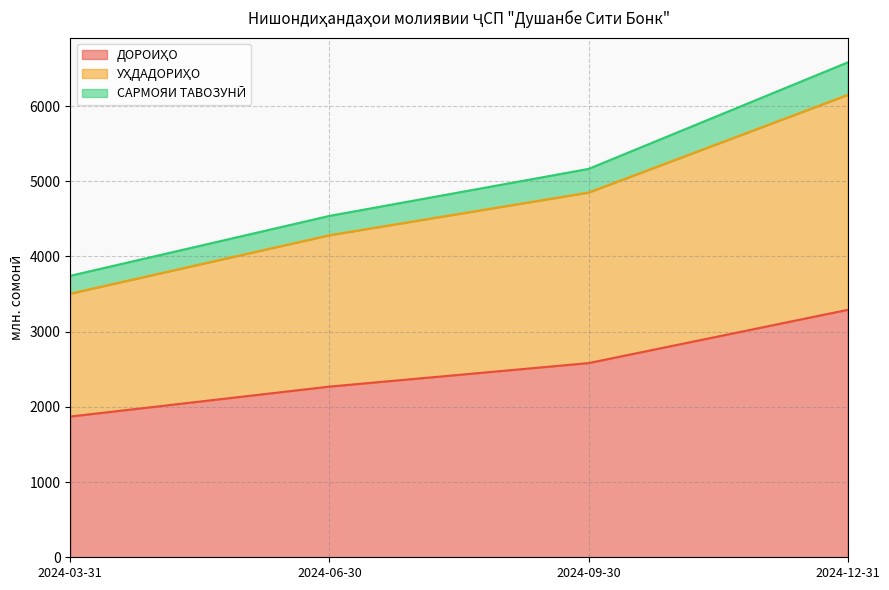

What position from the left is 2024-12-31?

4